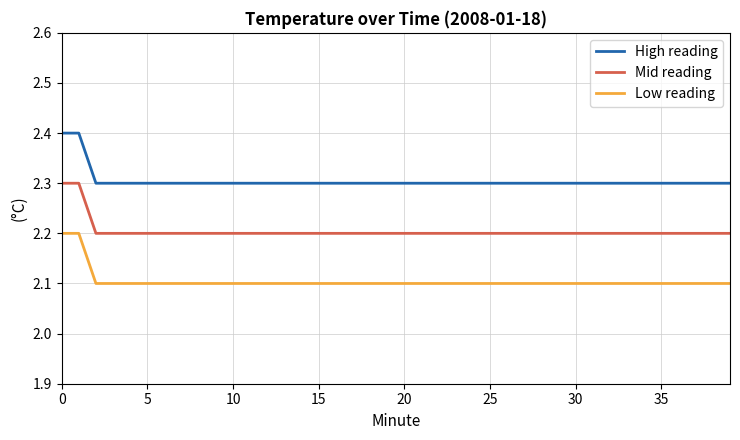

What is the lowest value of the Low reading series?

2.1